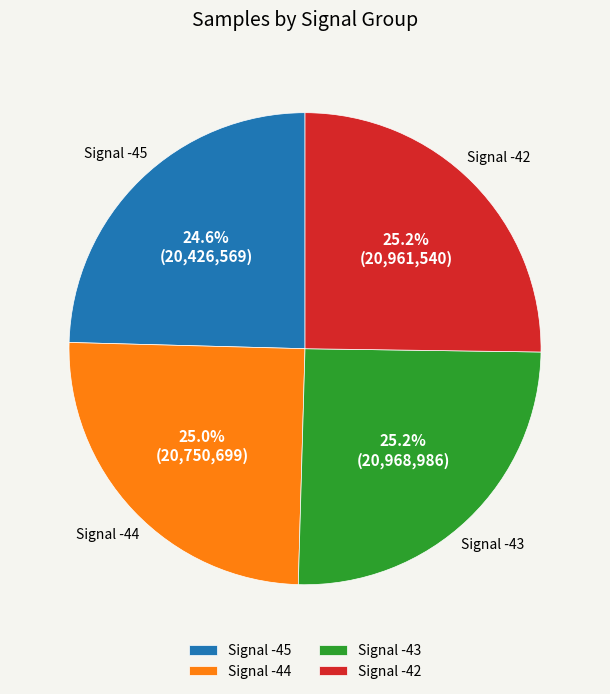

How much of the chart is everything except Signal -45?

75.4%